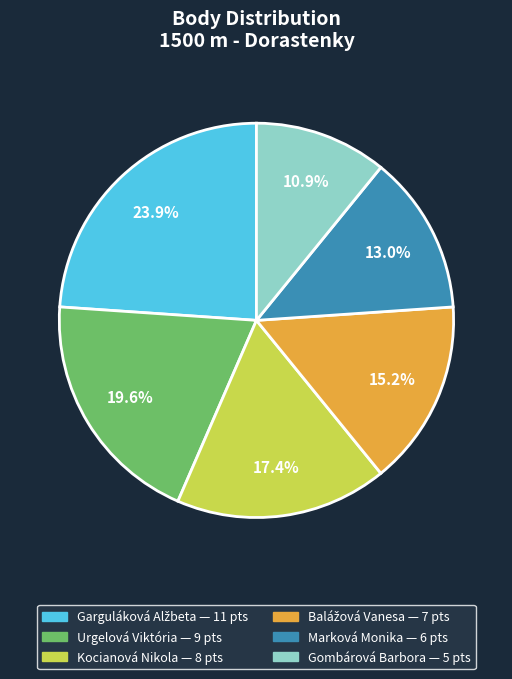

Is there a majority slice in this chart?

No